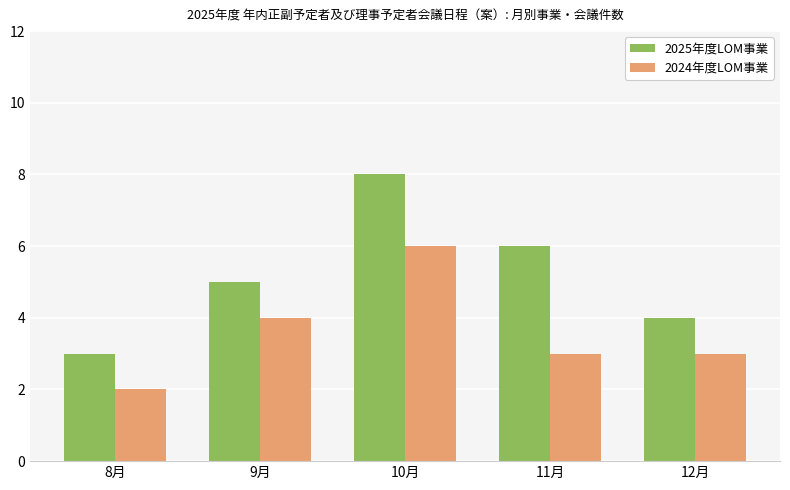

What is the label of the 3rd bar from the left?

10月